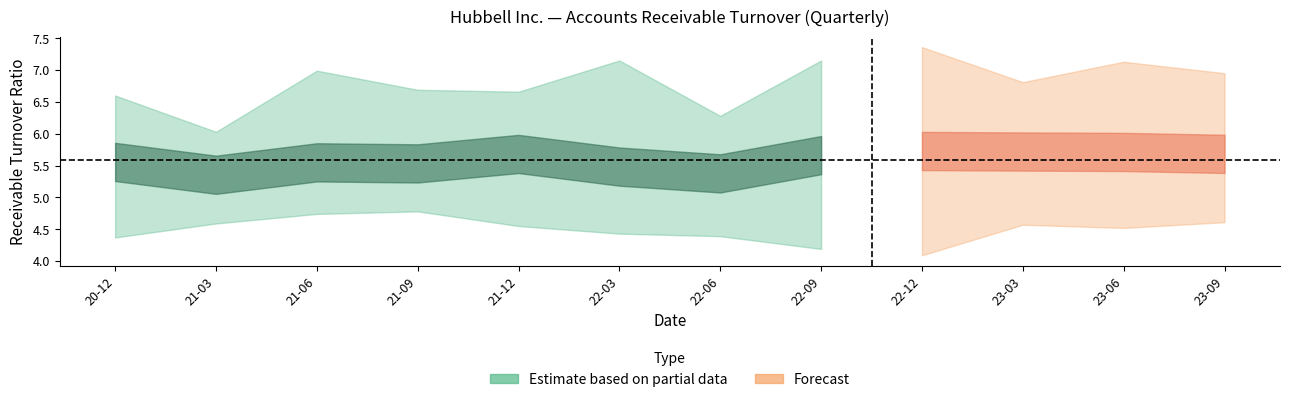

The value of RTX Corp. at 2022-06-30 is 3.6. True or false?

False